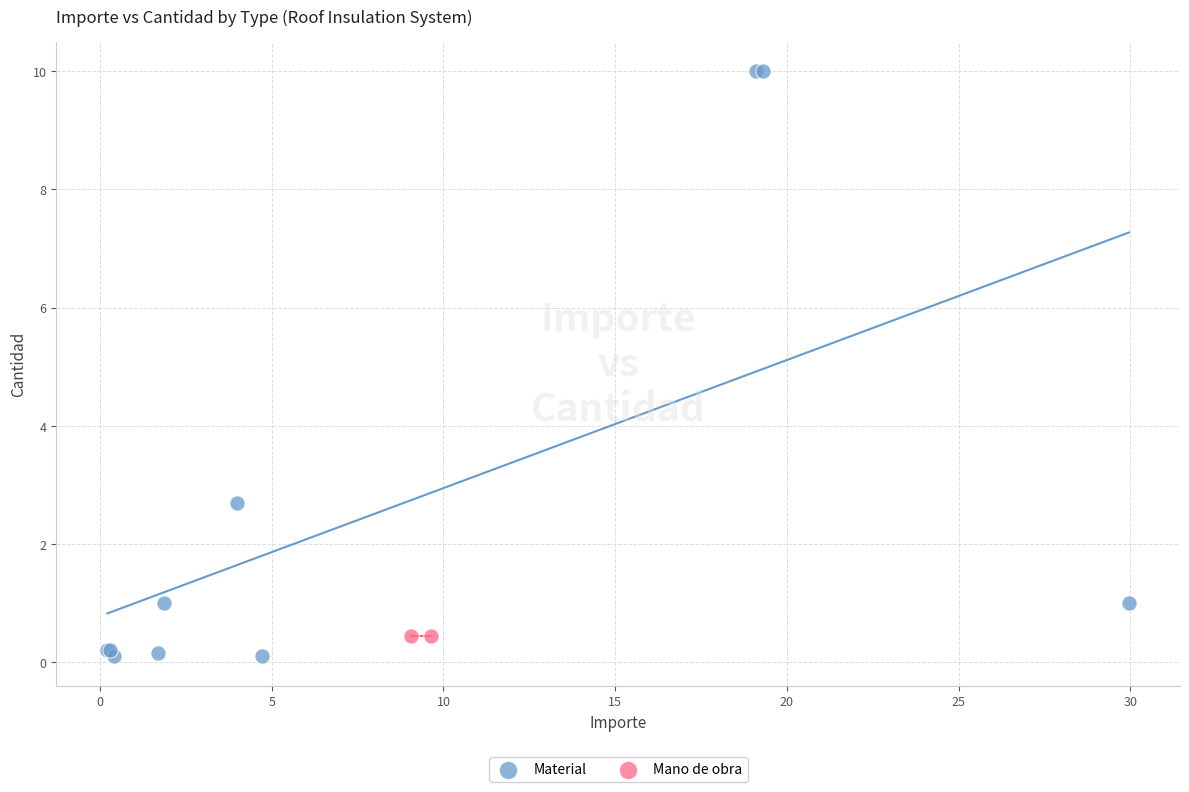

What are all the series names shown in the legend?

Material, Mano de obra